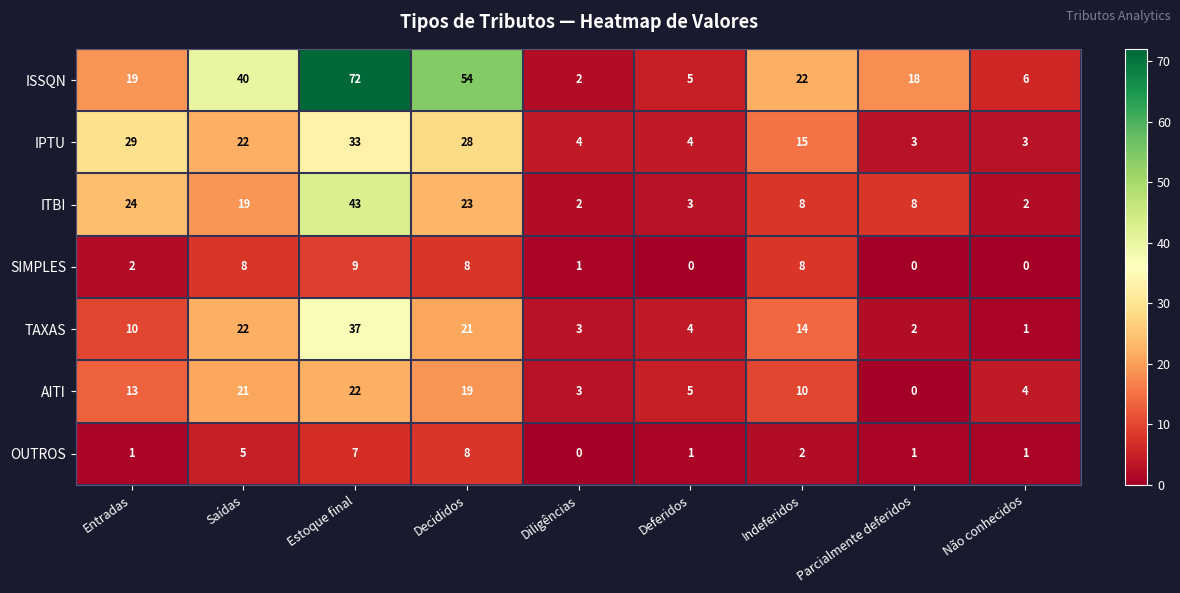

List the series in order of their peak value, highest first.

ISSQN, ITBI, TAXAS, IPTU, AITI, SIMPLES, OUTROS